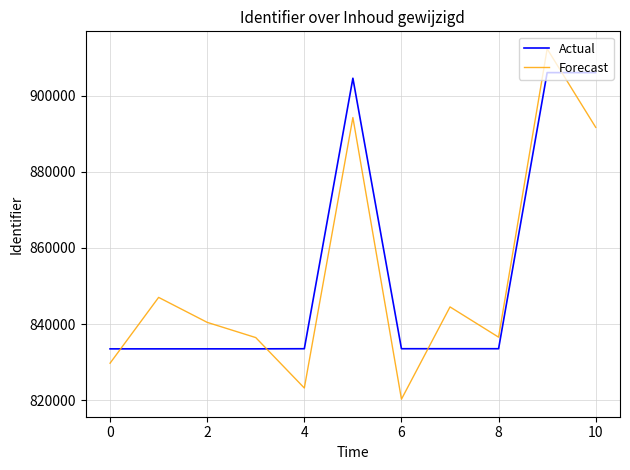

How many series are shown in this chart?

2